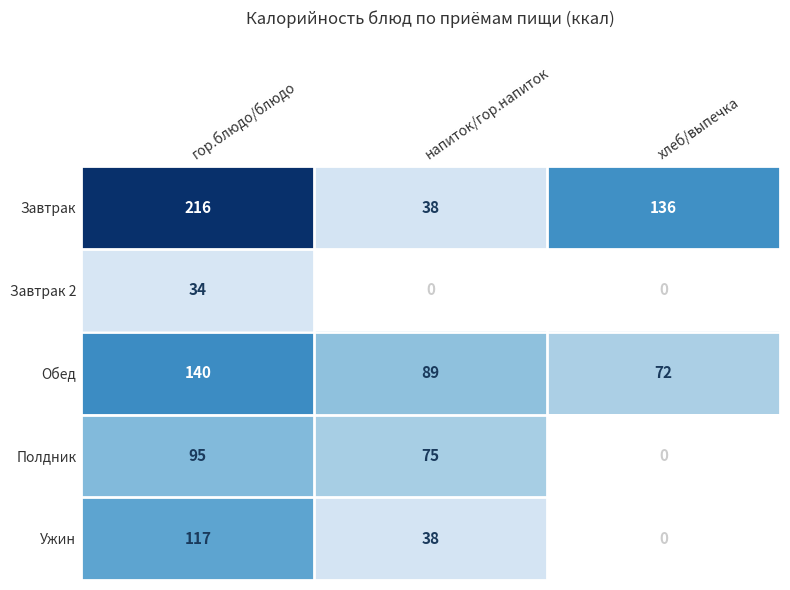

At which label does Обед first exceed 89?

гор.блюдо/блюдо